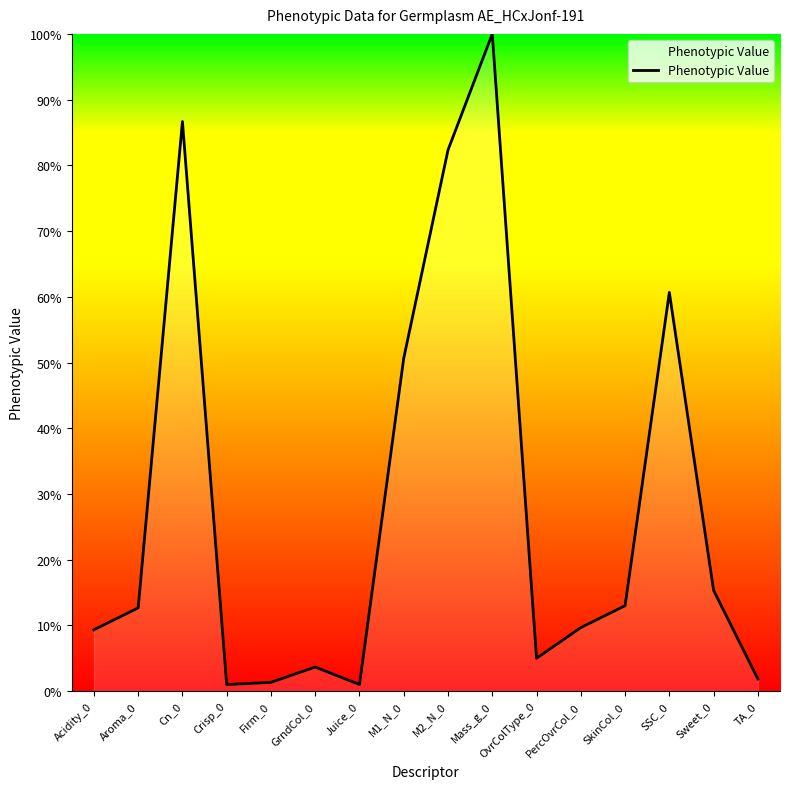

What is the difference between the values at SkinCol_0 and Mass_g_0?

87.0